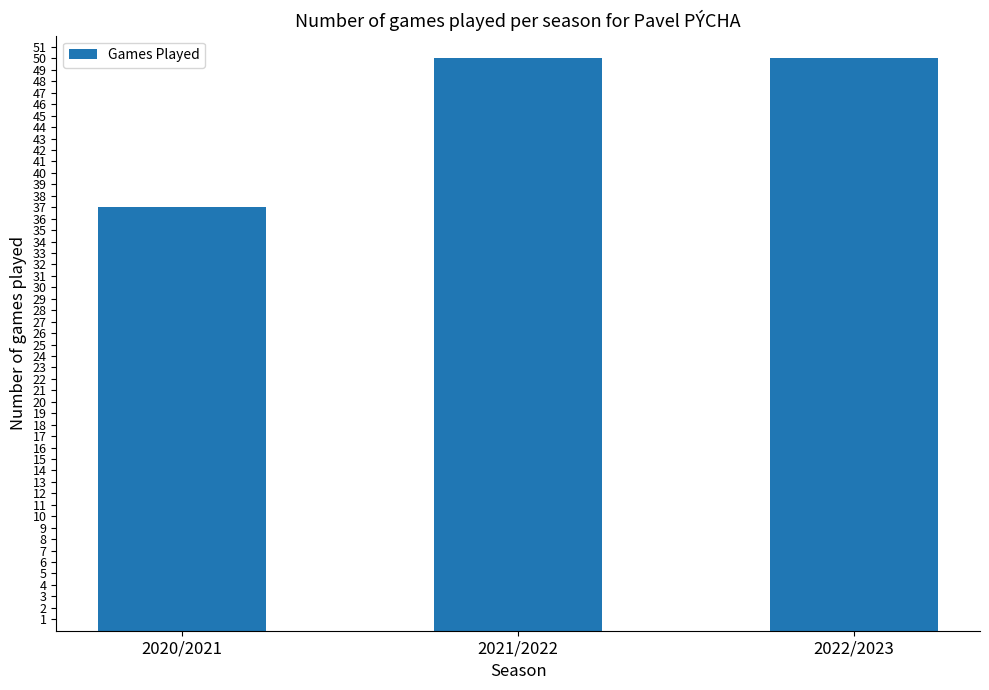

What is the value of the 2nd bar from the left?

50